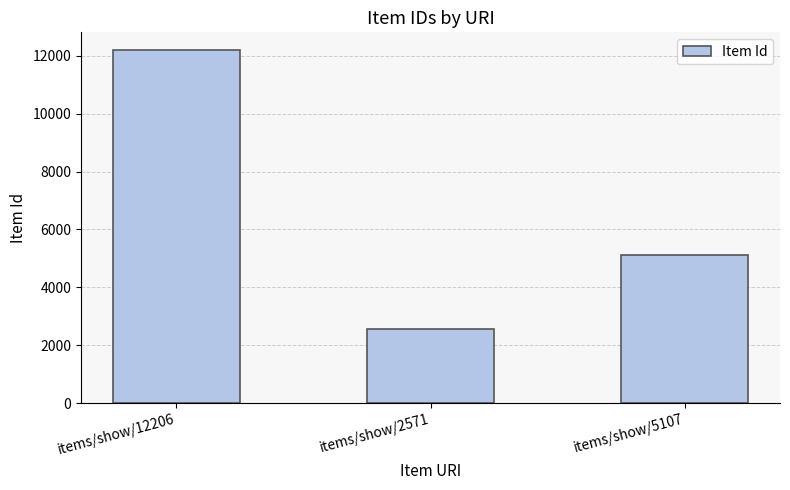

Which category has the highest value across all series?

items/show/12206